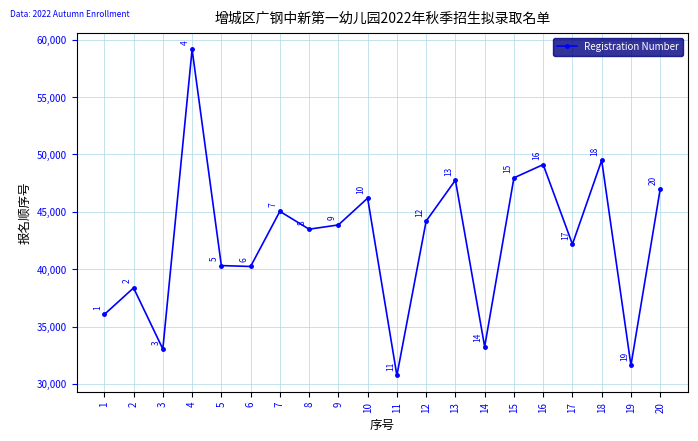

True or false: there are more than 2 points higher than both neighbors.

True